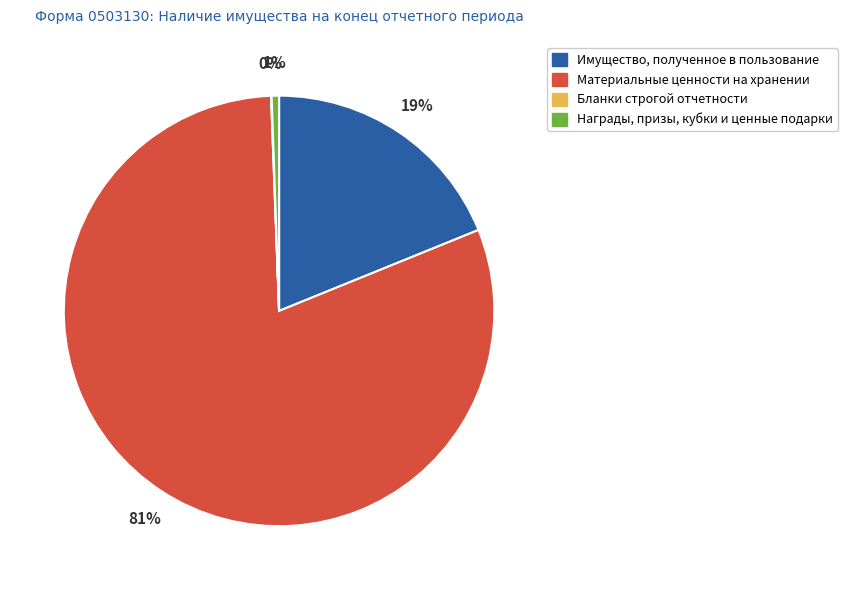

To the nearest percent, what portion does Имущество, полученное в пользование represent?

19%